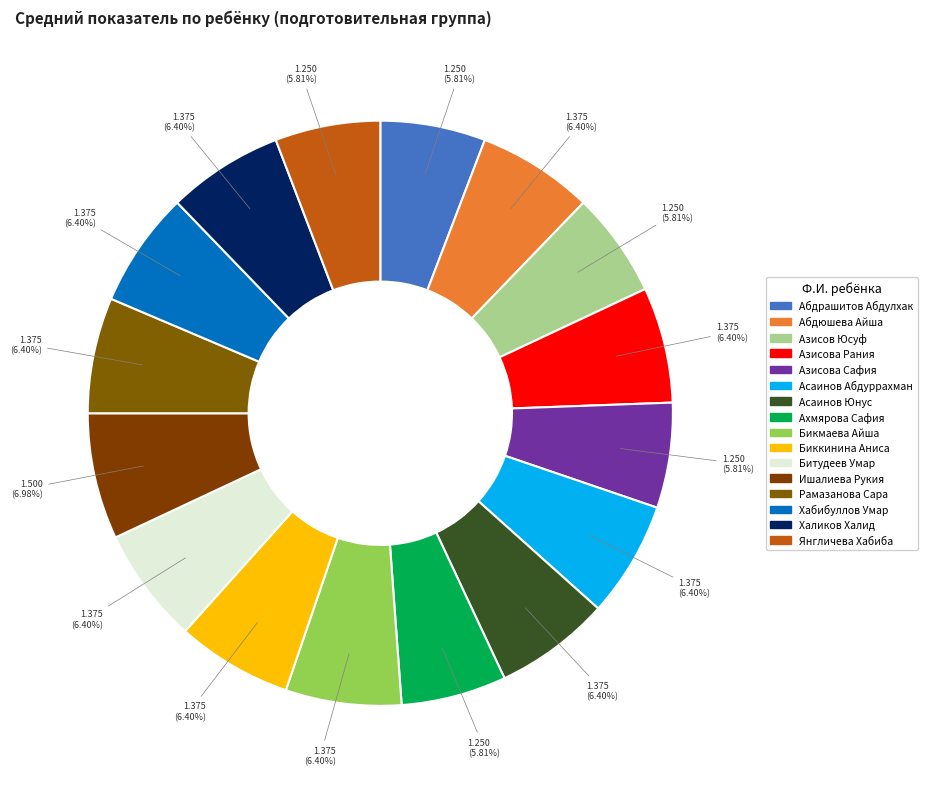

Combined, do Асаинов Юнус and Ахмярова Сафия account for over 50%?

No